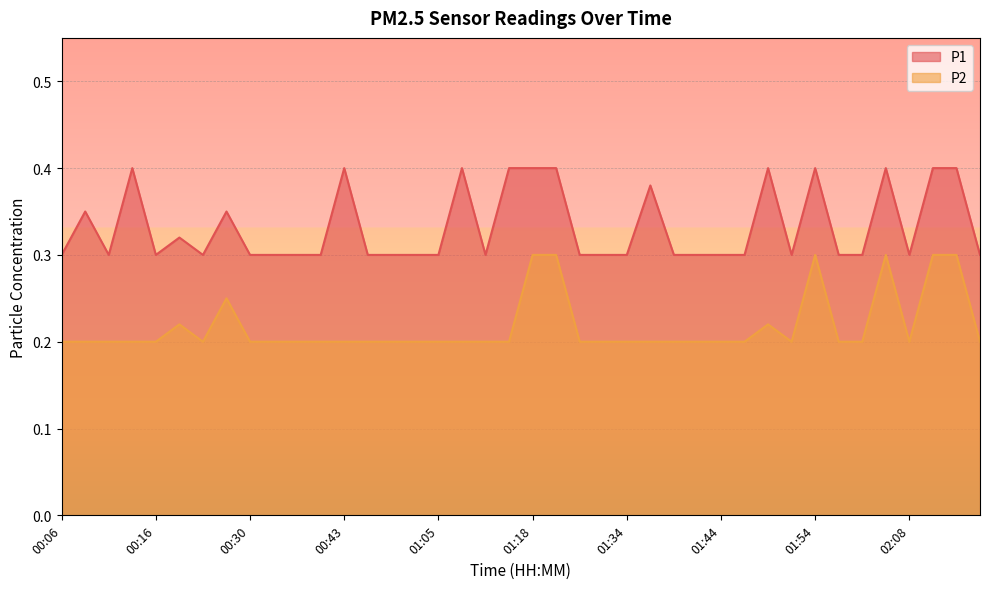

Reading left to right, extract all data points from this chart.

P1: 00:06=0.3	00:09=0.3	00:11=0.3	00:14=0.4	00:16=0.3	00:19=0.3	00:22=0.3	00:27=0.3	00:30=0.3	00:32=0.3	00:37=0.3	00:40=0.3	00:43=0.4	00:46=0.3	00:52=0.3	00:57=0.3	01:05=0.3	01:11=0.4	01:13=0.3	01:15=0.4	01:18=0.4	01:27=0.4	01:29=0.3	01:32=0.3	01:34=0.3	01:37=0.4	01:39=0.3	01:42=0.3	01:44=0.3	01:47=0.3	01:49=0.4	01:51=0.3	01:54=0.4	02:00=0.3	02:03=0.3	02:05=0.4	02:08=0.3	02:11=0.4	02:13=0.4	02:16=0.3
P2: 00:06=0.2	00:09=0.2	00:11=0.2	00:14=0.2	00:16=0.2	00:19=0.2	00:22=0.2	00:27=0.2	00:30=0.2	00:32=0.2	00:37=0.2	00:40=0.2	00:43=0.2	00:46=0.2	00:52=0.2	00:57=0.2	01:05=0.2	01:11=0.2	01:13=0.2	01:15=0.2	01:18=0.3	01:27=0.3	01:29=0.2	01:32=0.2	01:34=0.2	01:37=0.2	01:39=0.2	01:42=0.2	01:44=0.2	01:47=0.2	01:49=0.2	01:51=0.2	01:54=0.3	02:00=0.2	02:03=0.2	02:05=0.3	02:08=0.2	02:11=0.3	02:13=0.3	02:16=0.2